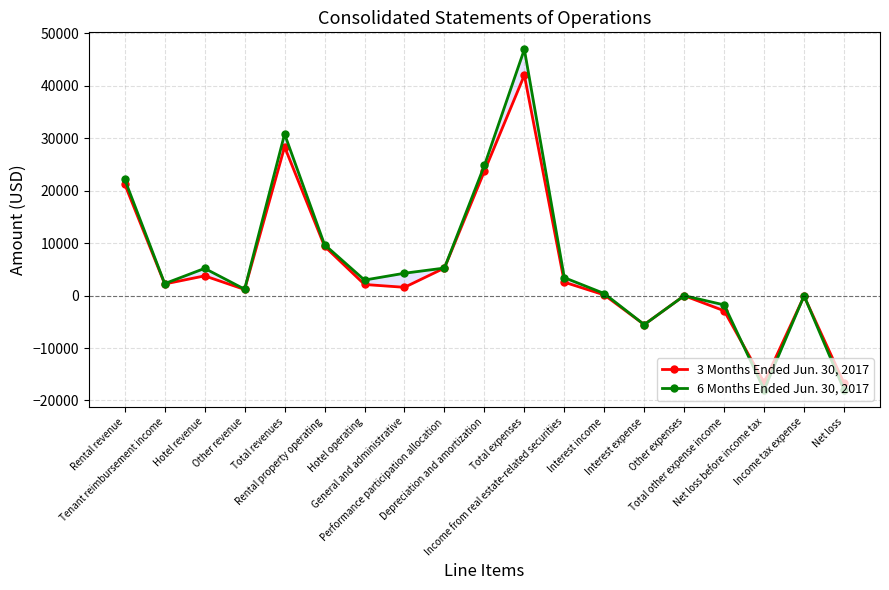

Between Performance participation allocation and Net loss, which is larger?

Performance participation allocation